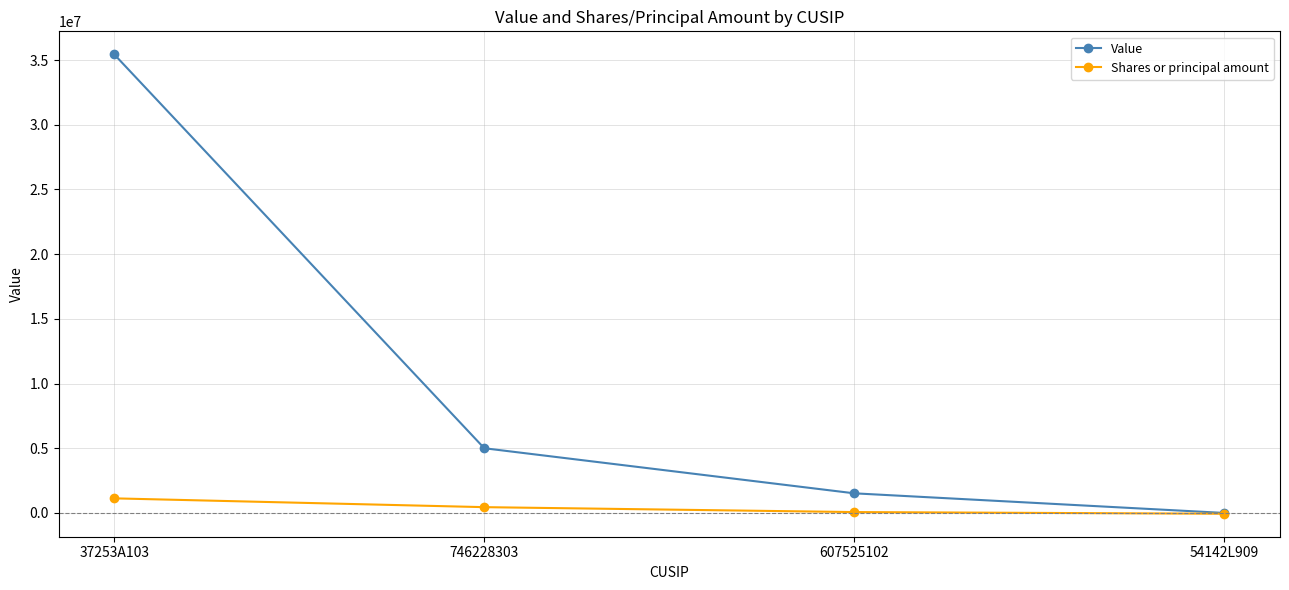

The Shares or principal amount series shows -61352 at 54142L909. True or false?

True